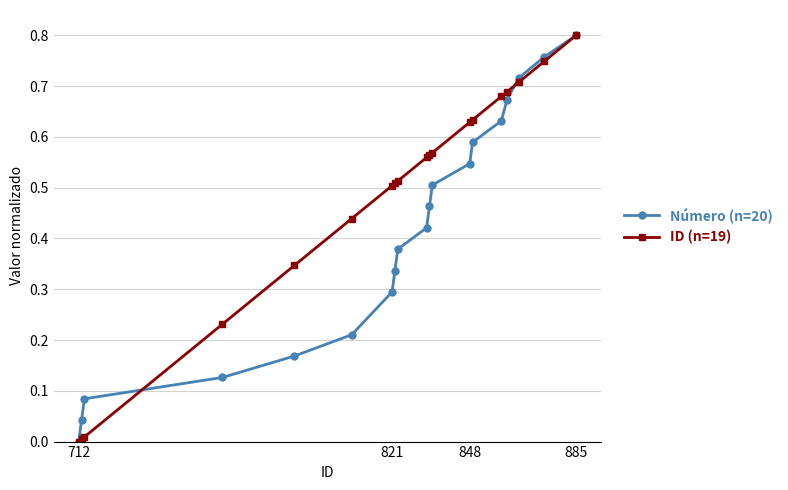

True or false: Número (n=20) has more than 1 points higher than both neighbors.

False